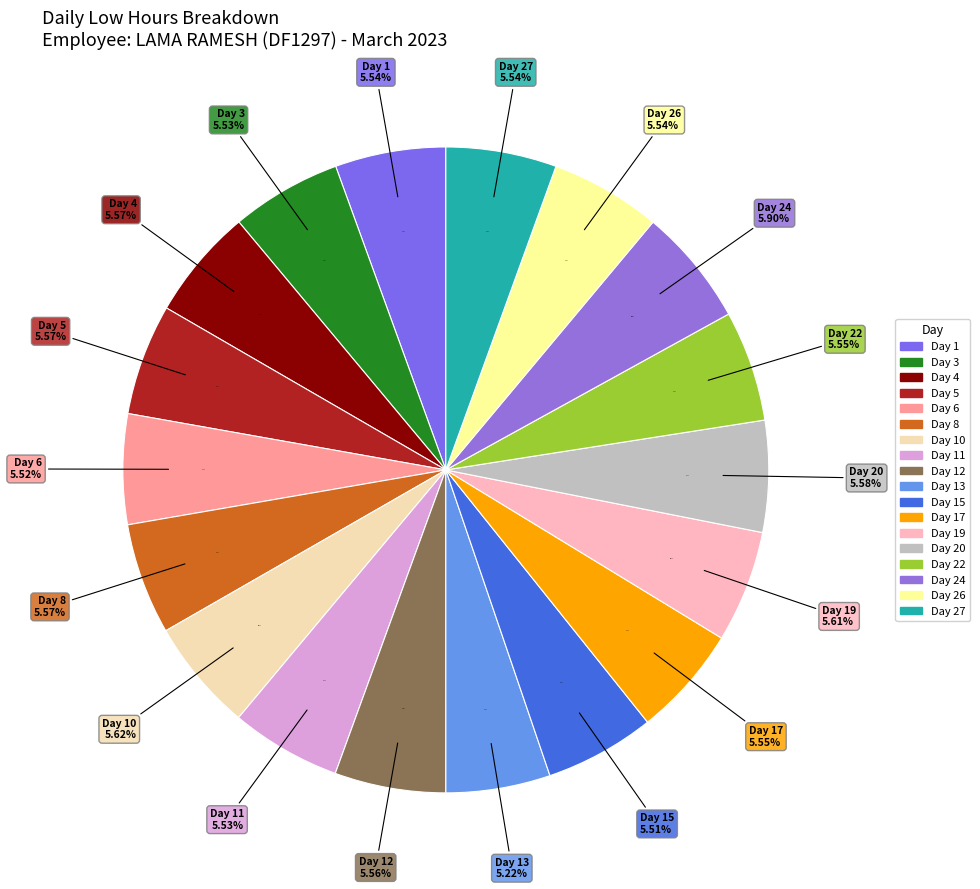

To the nearest percent, what portion does Day 8 represent?

6%